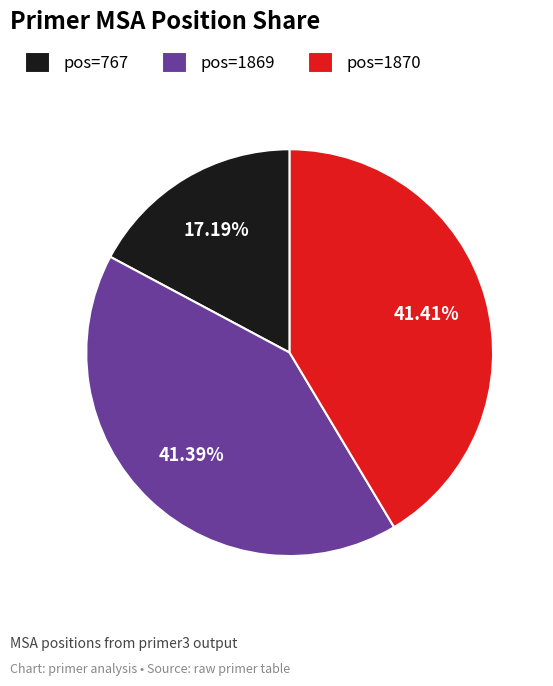

Count the number of slices in the pie.

3